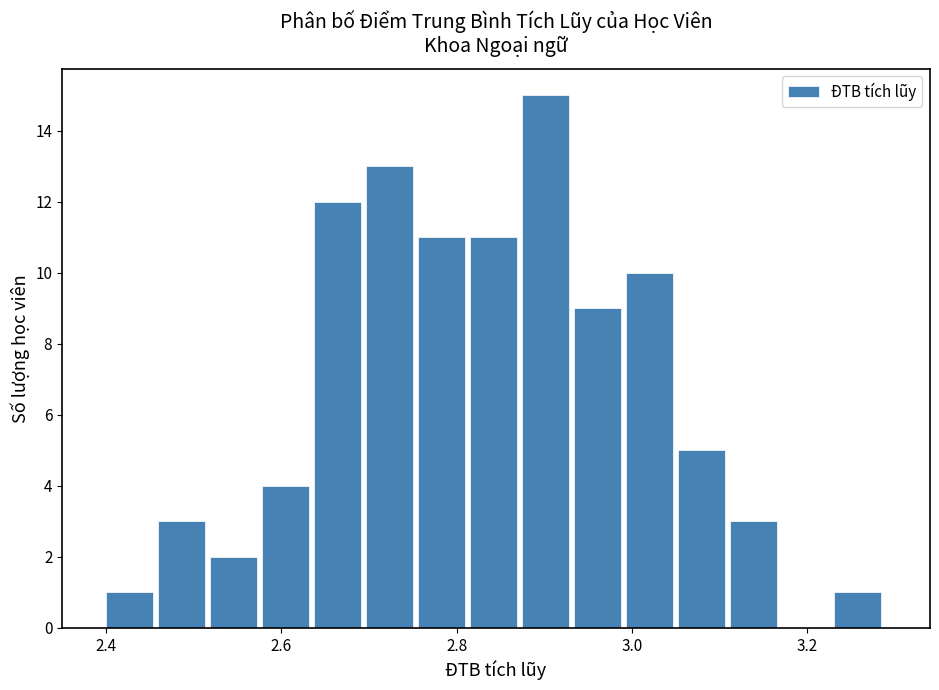

Around what value on the x-axis is the tallest bar? Give the approximate position of its centre, as read against the axis.

2.90